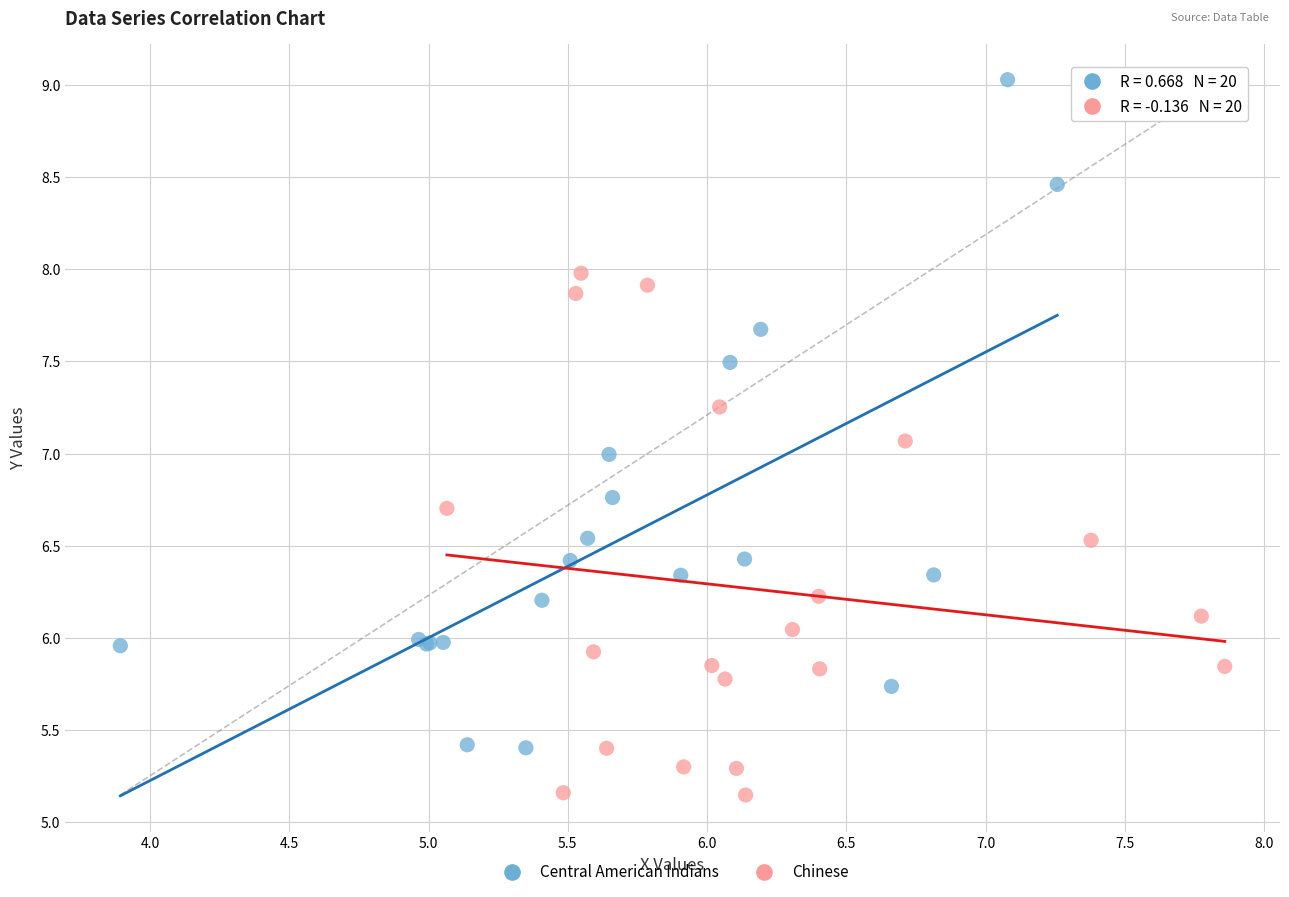

Which series reaches the maximum Y coordinate?

Central American Indians